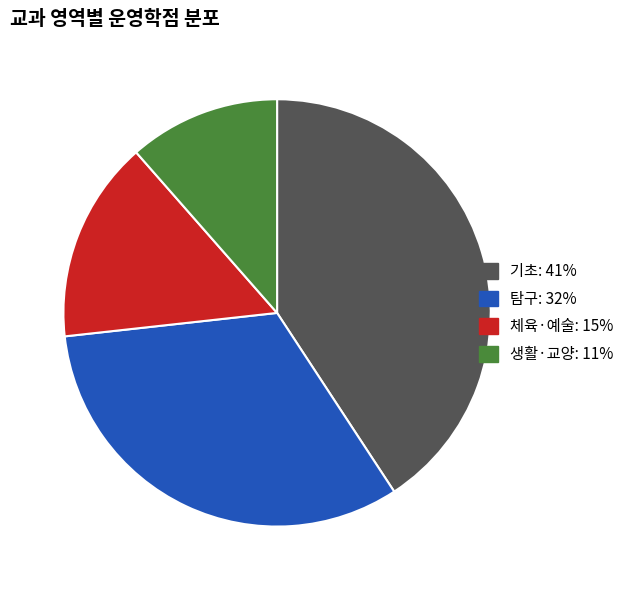

How many segments does this pie chart have?

4